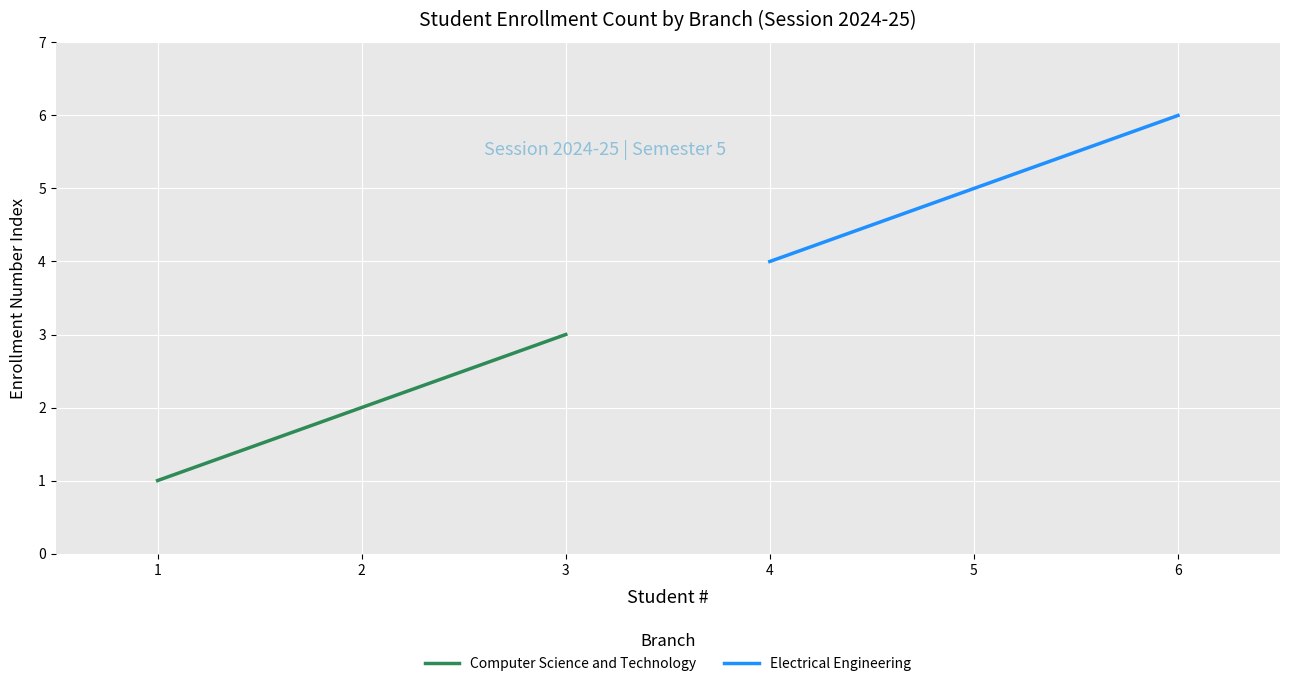

How many data points in Computer Science and Technology are less than 2?

1